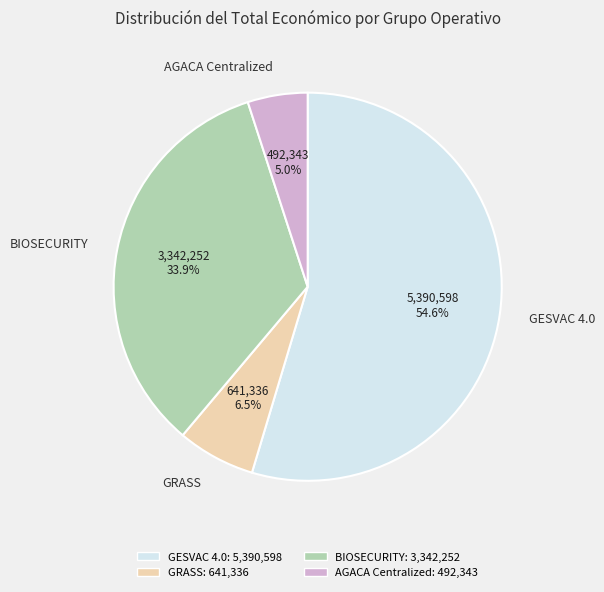

The AGACA Centralized slice represents 17% of the pie. True or false?

False